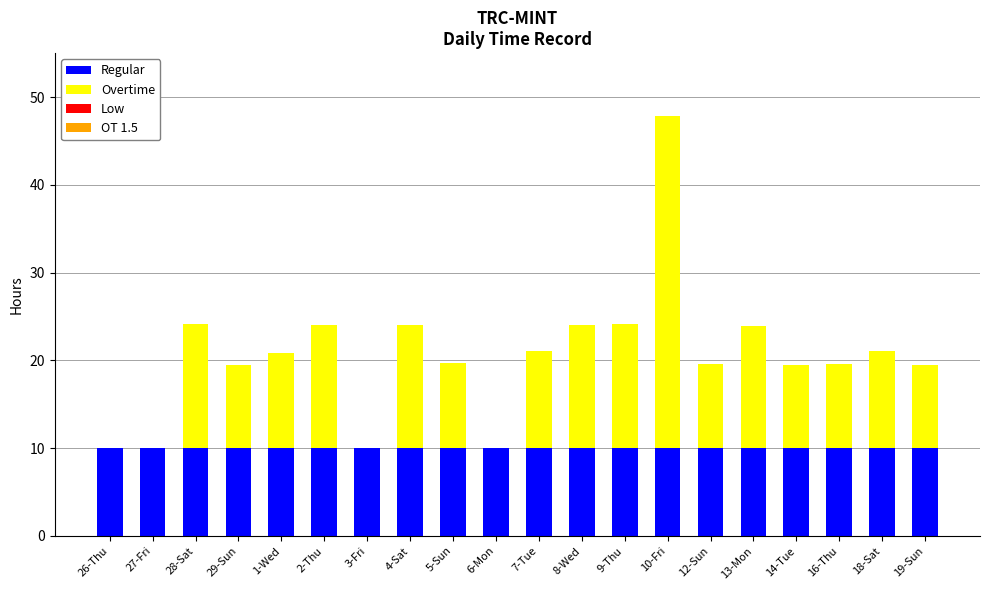

What is the maximum value for Regular?

10.0